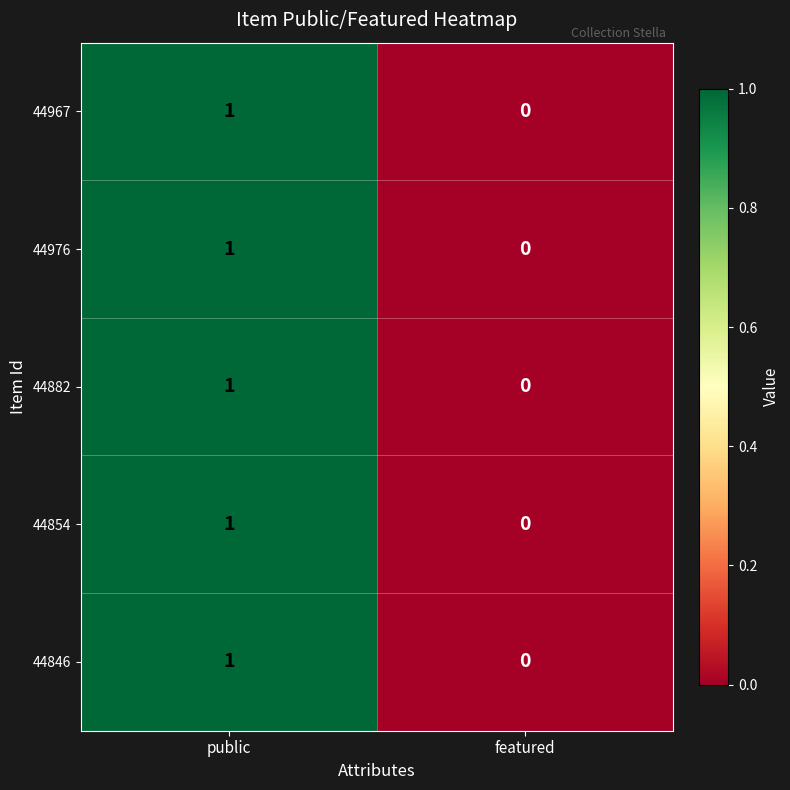

At which label is 44976 closest to 0?

featured